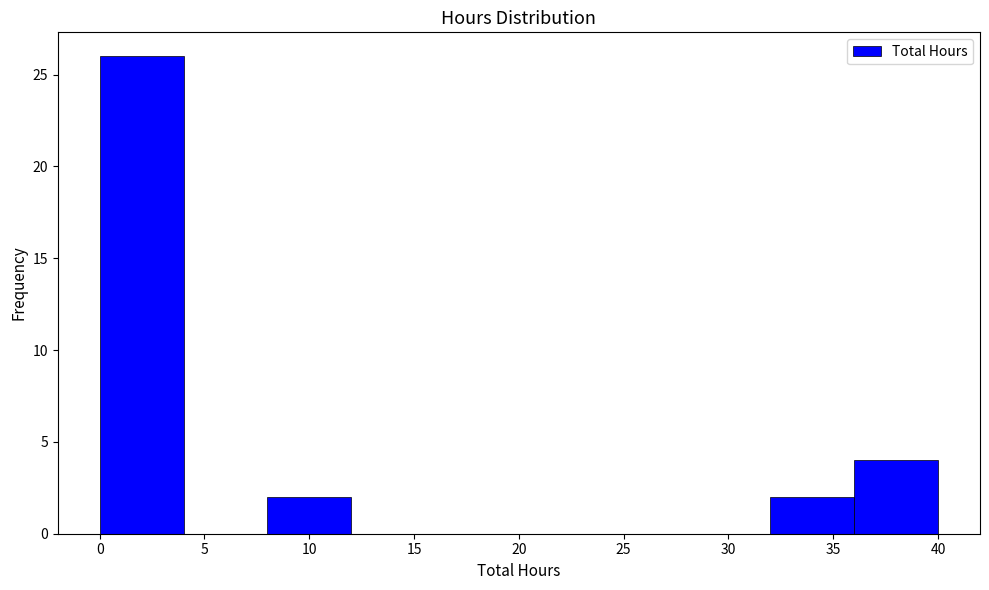

Reading left to right, transcribe this chart: for each bar, give the range it covers on the x-axis and its height. The values are not printed on the chart, so give them approximately, as read against the axis.

0 to 4: 26
4 to 8: 0
8 to 12: 2
12 to 16: 0
16 to 20: 0
20 to 24: 0
24 to 28: 0
28 to 32: 0
32 to 36: 2
36 to 40: 4